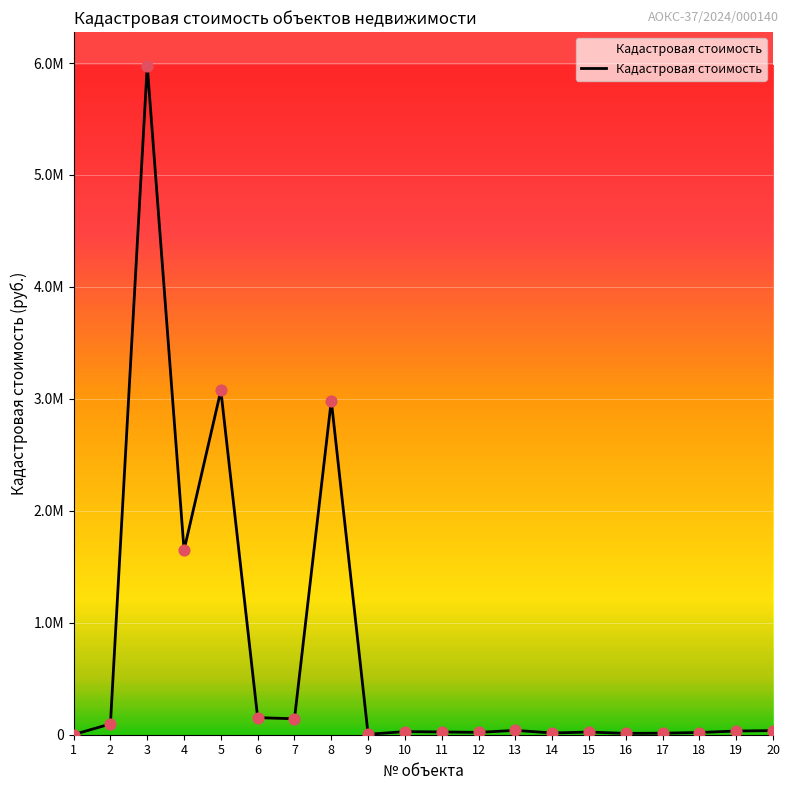

What is the change in value from 15 to 18?

-4013.1